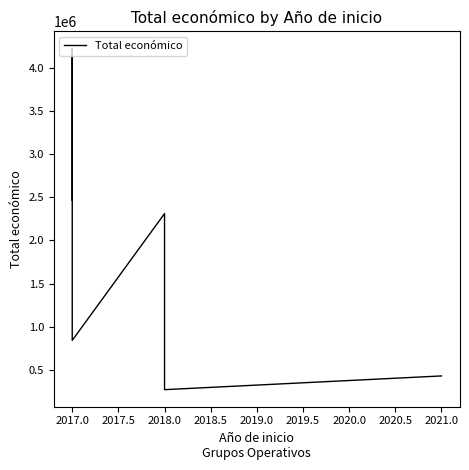

Reading right to left, list all the values displayed in this chart.

430411	271552	2310026	842014	4222425	2464572